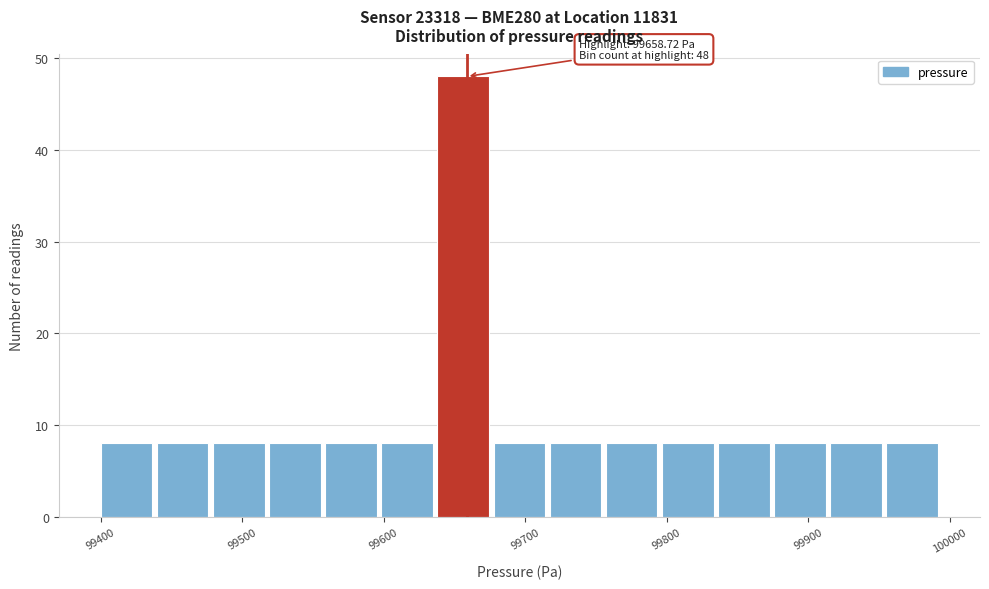

Read against the x-axis, roughly where is the centre of the tallest bar?

99660